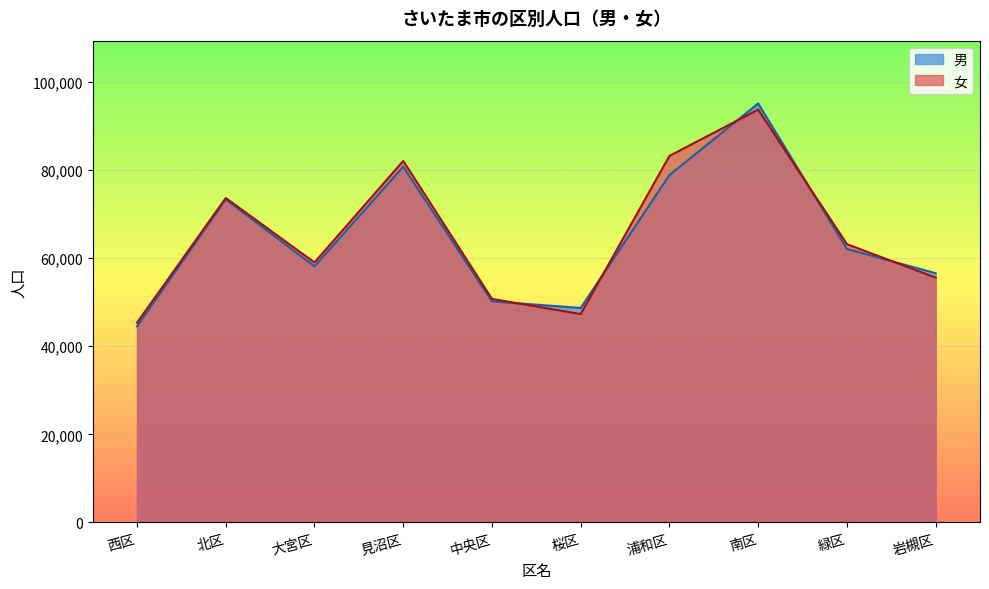

At which category is the sum across all series the highest?

南区